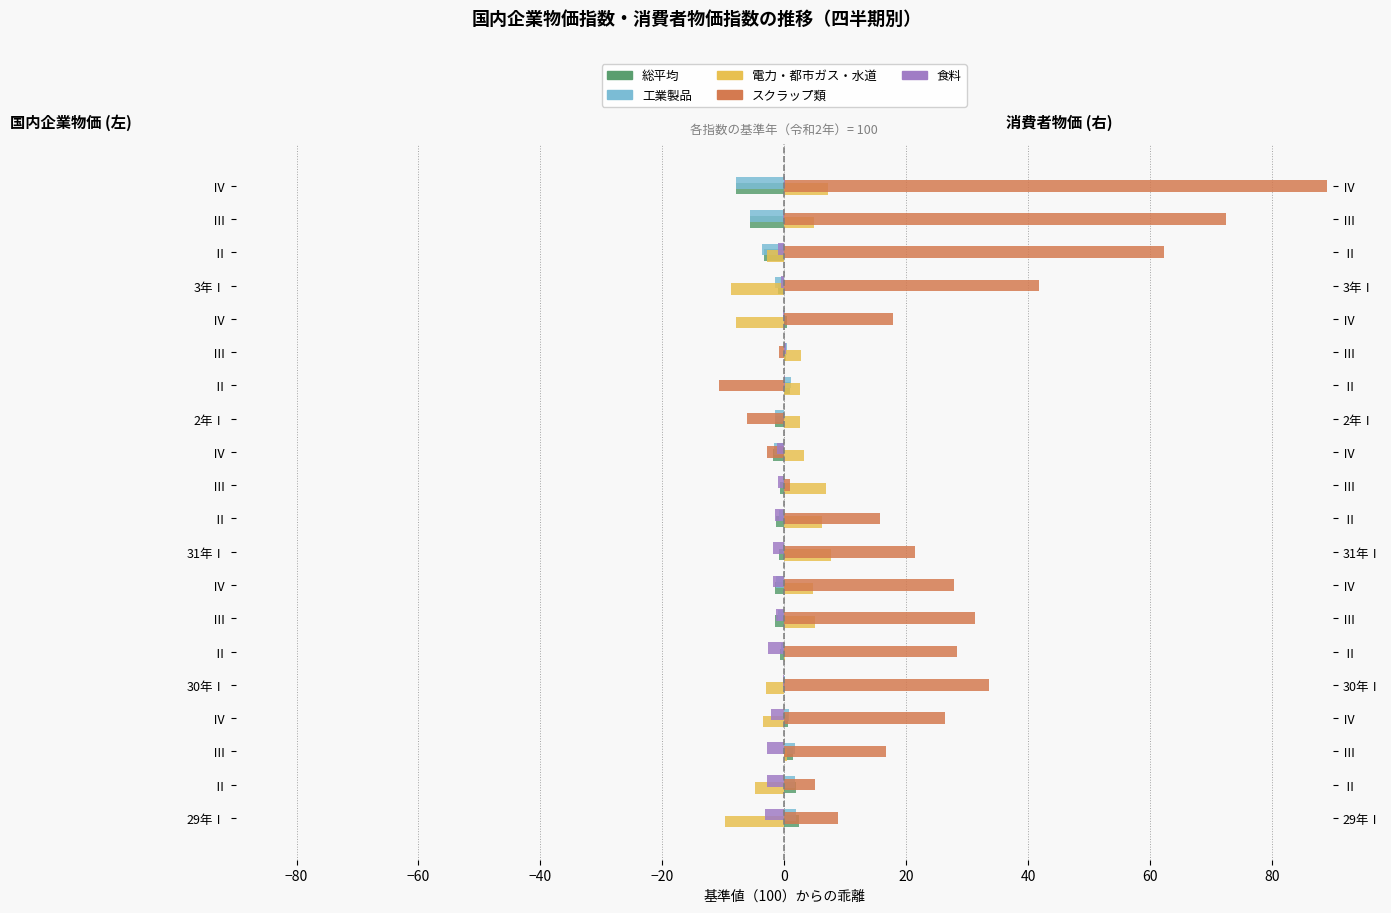

What is the minimum value shown in the chart?

-10.7